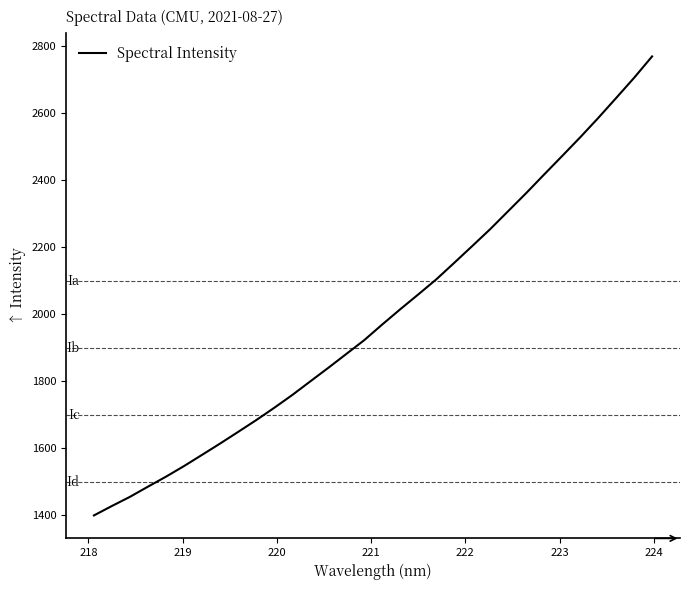

What is the minimum value shown in the chart?

1399.6